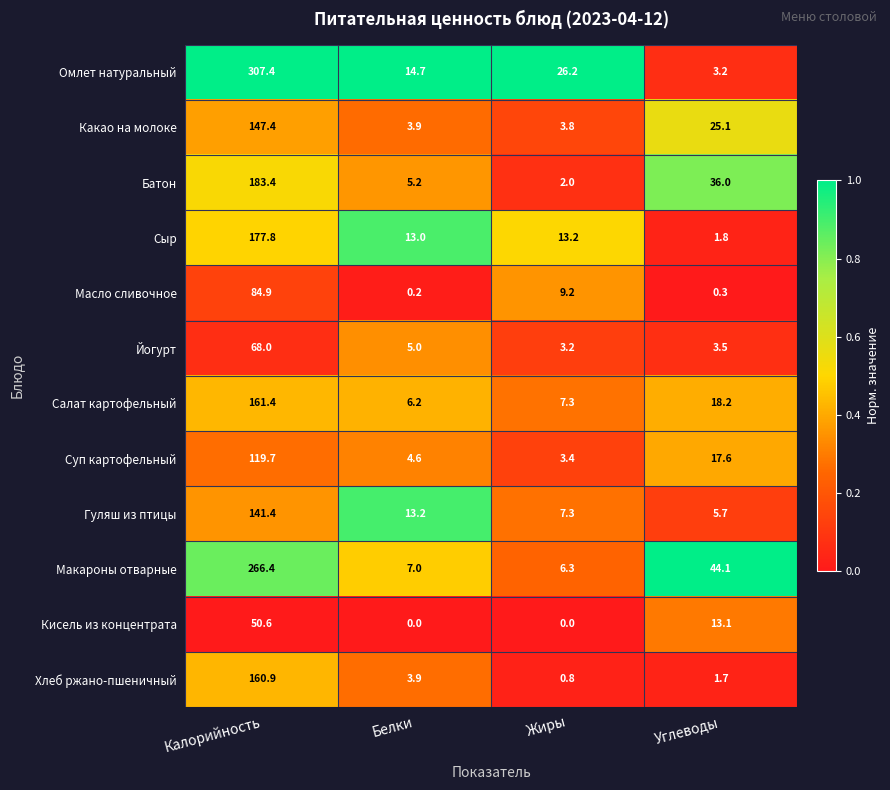

At which category is the sum across all series the highest?

Калорийность